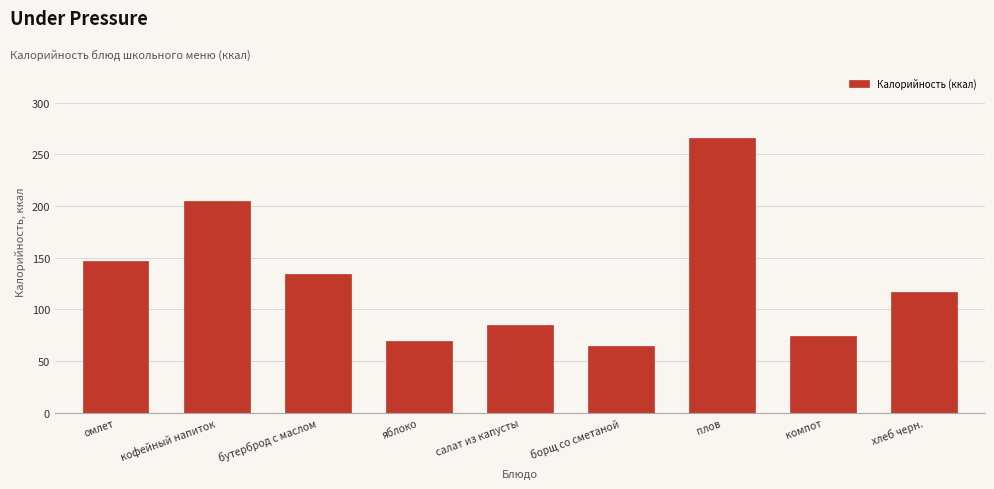

Reading left to right, what are all the values shown in this chart?

омлет=146.3	кофейный напиток=205.0	бутерброд с маслом=134.0	яблоко=69.0	салат из капусты=85.0	борщ со сметаной=65.0	плов=266.0	компот=74.0	хлеб черн.=117.0